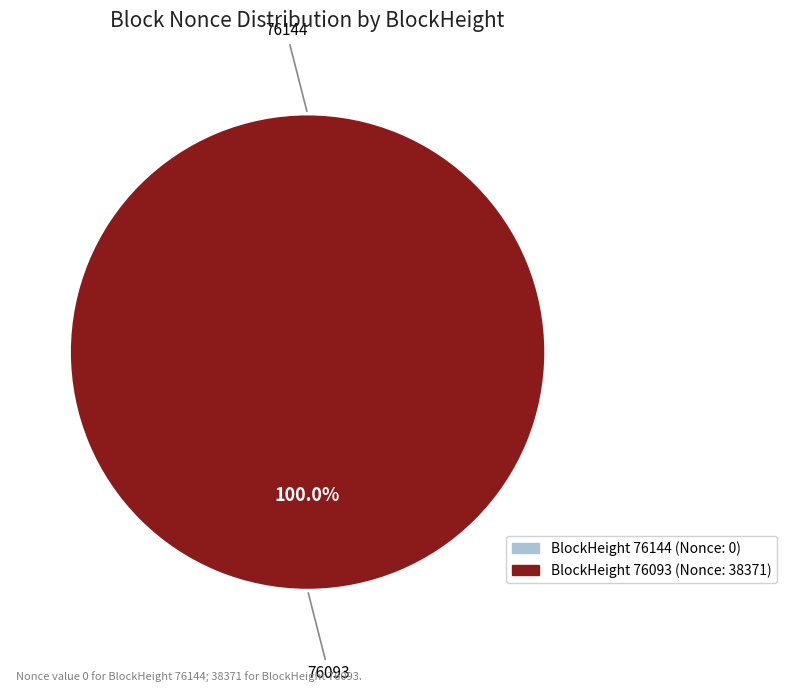

Is there any slice that represents more than half of the pie?

Yes